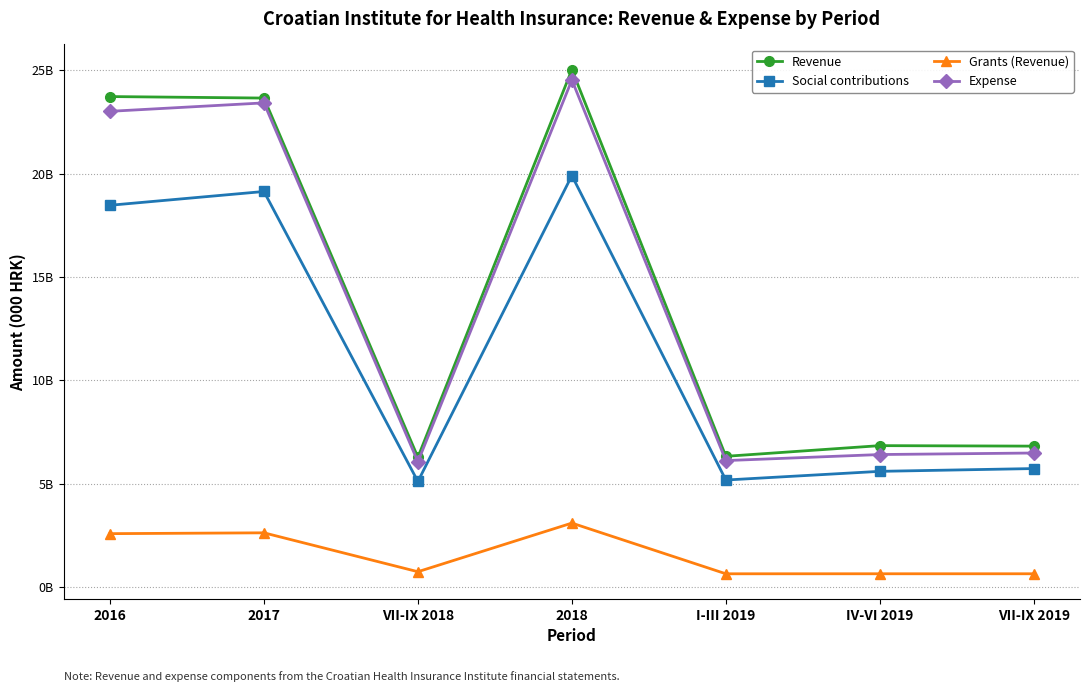

At which category does Expense reach its first local valley?

VII-IX 2018